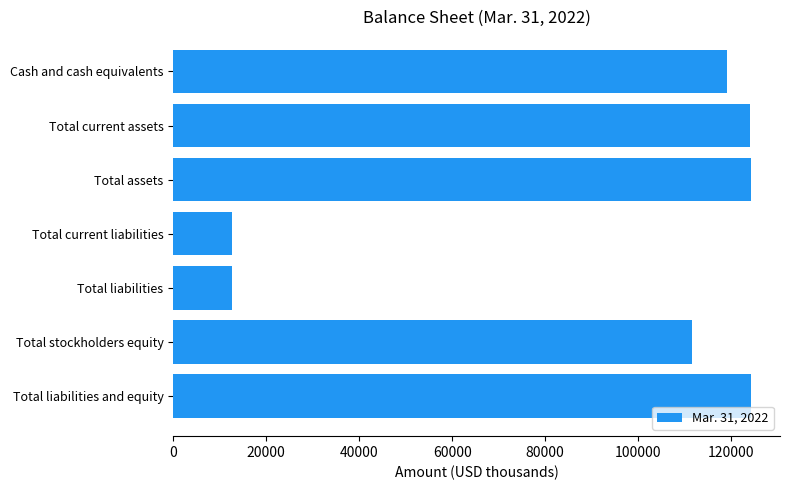

How many distinct data groups are displayed?

1